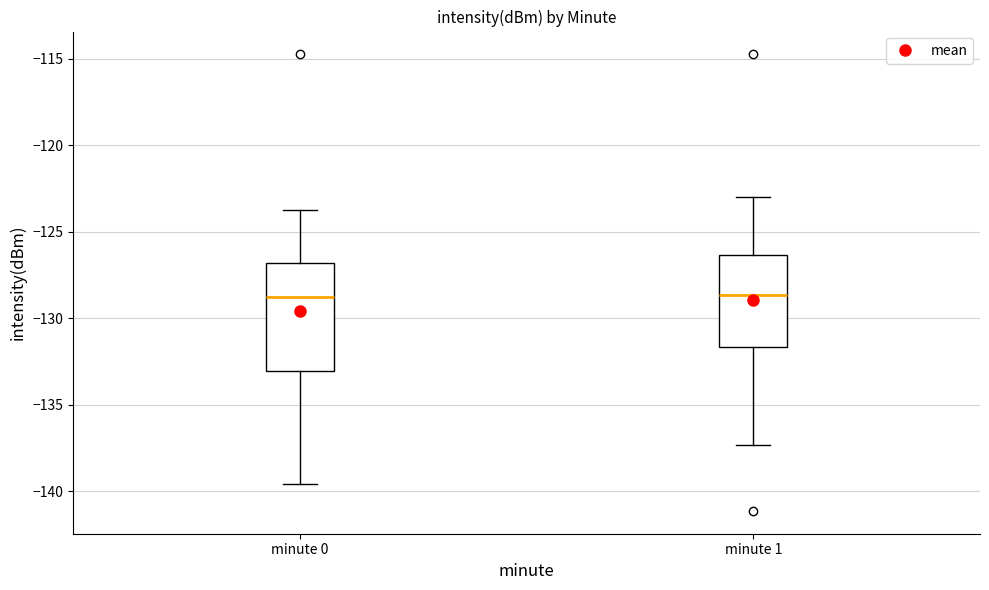

Reading left to right, transcribe this box plot: for each box, give where its median line is, the range the box spans, and where its two whiskers end, as read against the y-axis. The values are not printed on the chart, so give them approximately, as read against the axis.

minute 0: median -129.0, box -133.0 to -127.0, whiskers -139.5 to -123.5
minute 1: median -128.5, box -131.5 to -126.5, whiskers -137.5 to -123.0